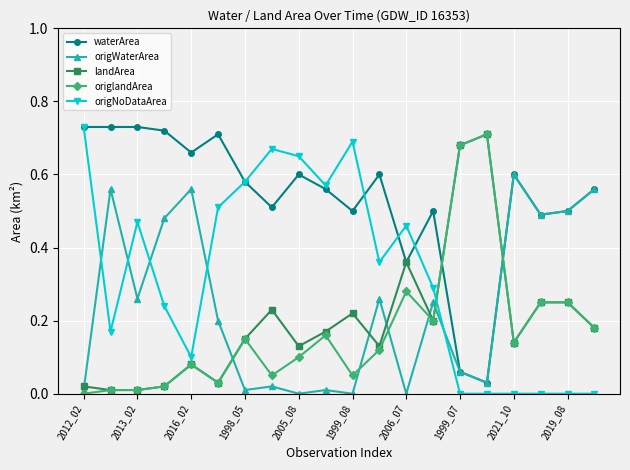

Which series has the largest total across all categories?

waterArea